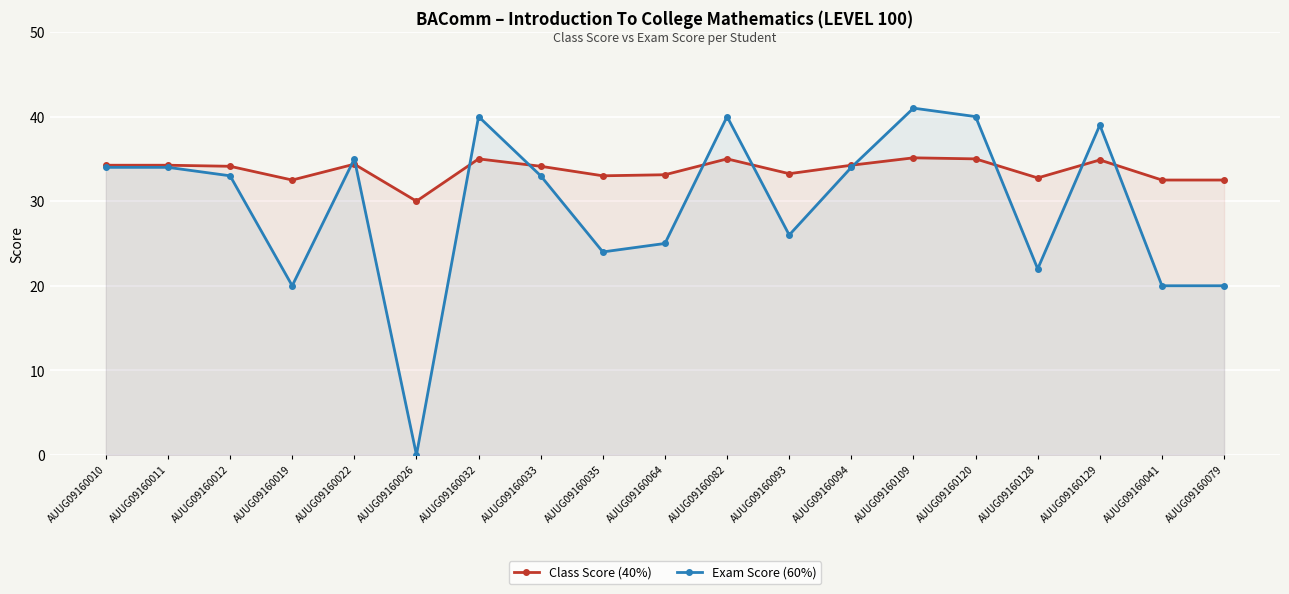

True or false: Exam Score (60%) and Class Score (40%) intersect in this chart.

True